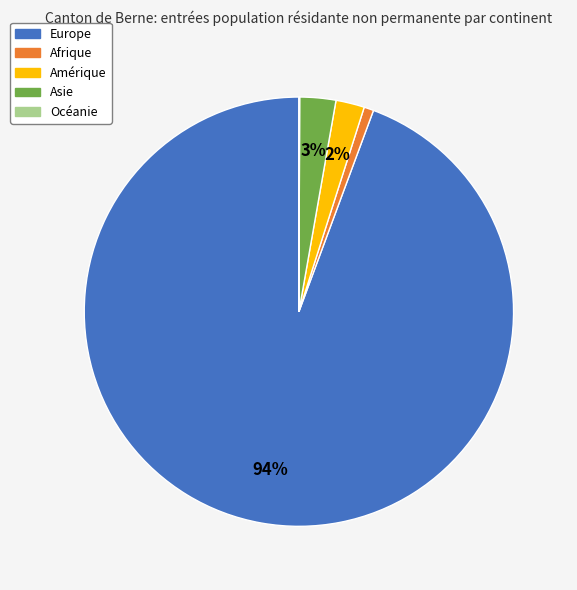

Which has a higher value, Europe or Amérique?

Europe